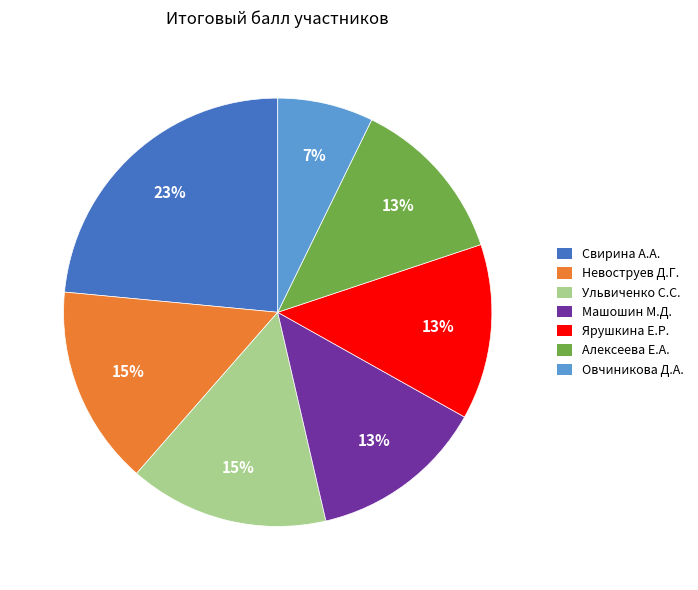

Combined, do Невоструев Д.Г. and Овчиникова Д.А. account for over 50%?

No